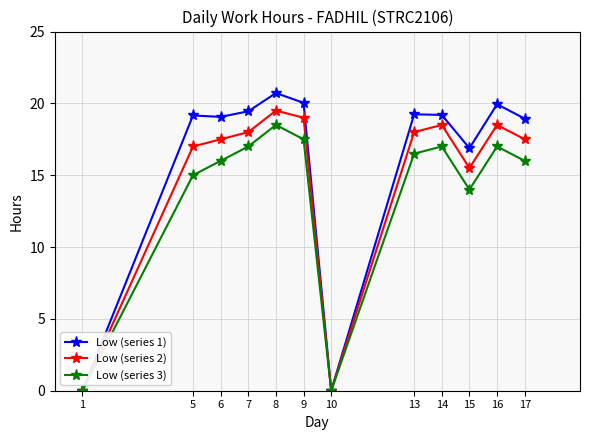

The Low (series 2) series shows 7.6 at 14. True or false?

False